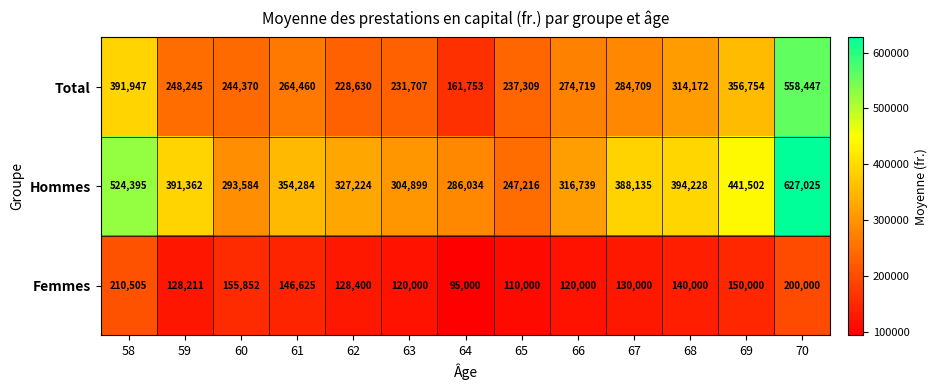

Between 61 and 67, which series saw the biggest shift?

Hommes